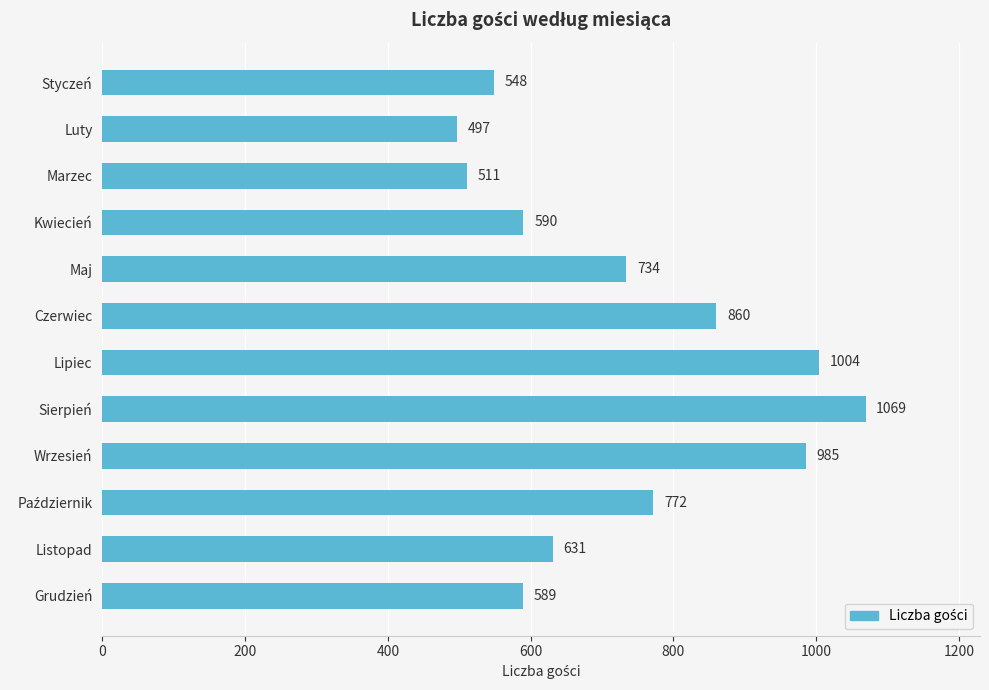

What is the change in value from Czerwiec to Listopad?

-229